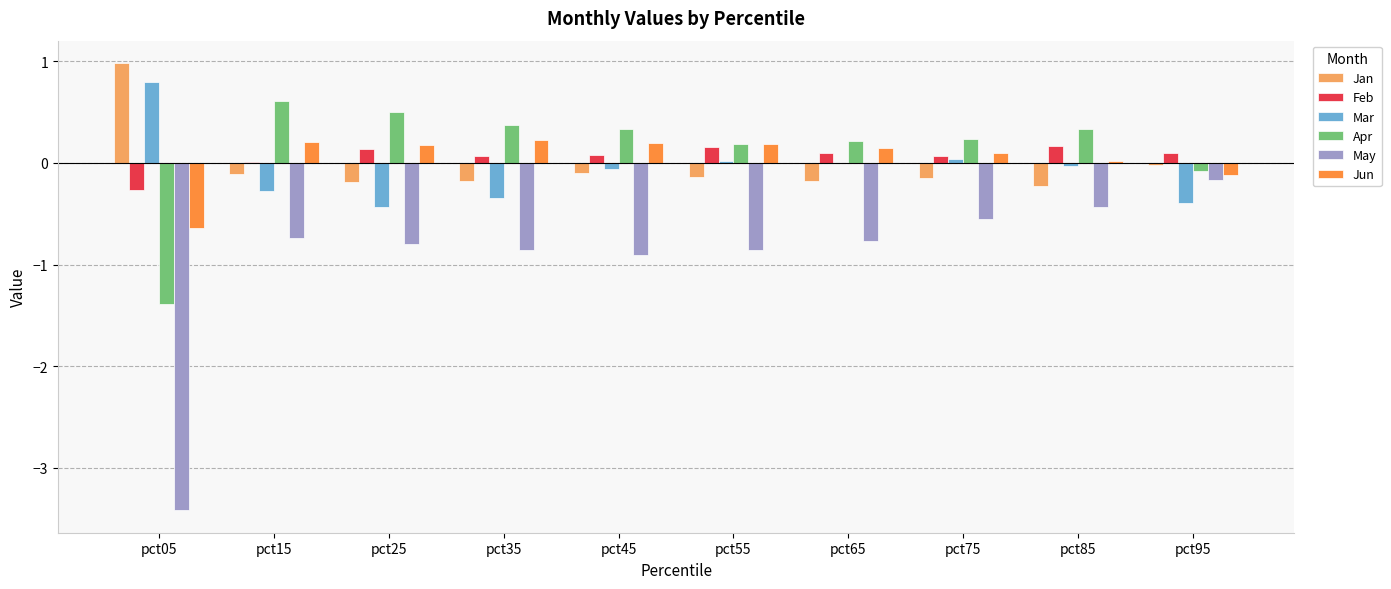

Is the value of Apr at pct25 greater than the value of May at pct05?

Yes